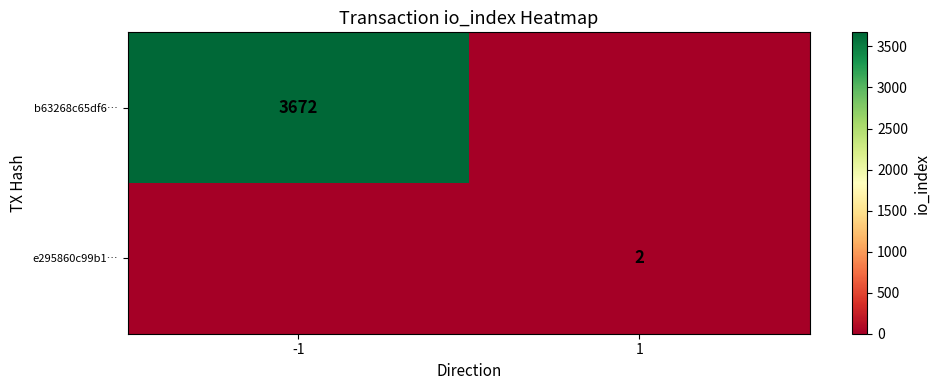

True or false: b63268c65df6… has a value of 3672 at -1.

True